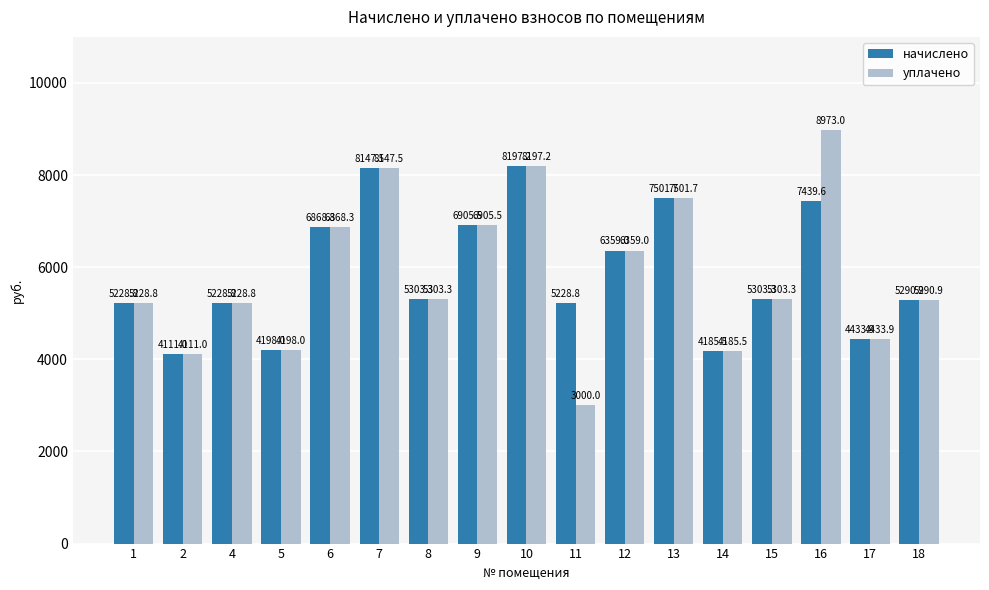

True or false: уплачено has a value of 5303.3 at 15.

True